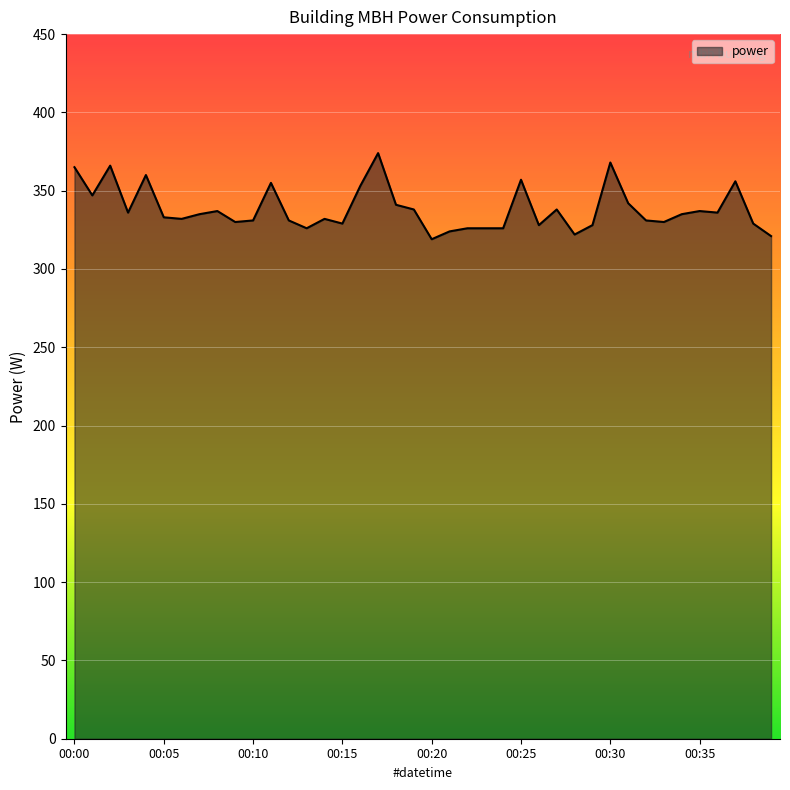

What is the greatest value displayed?

374